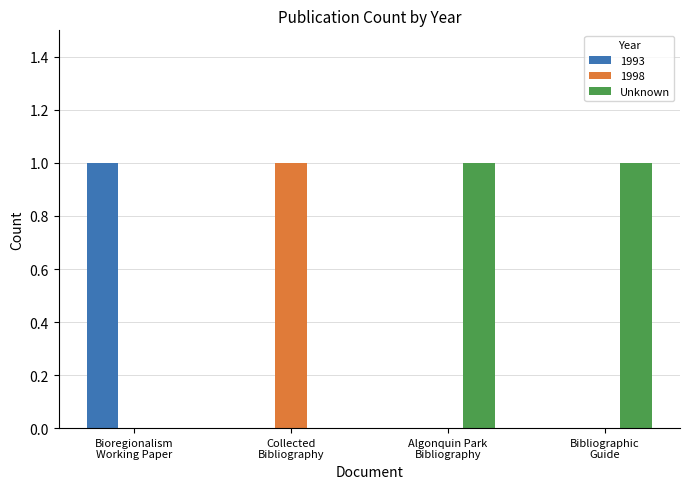

Which series has the largest total across all categories?

Unknown